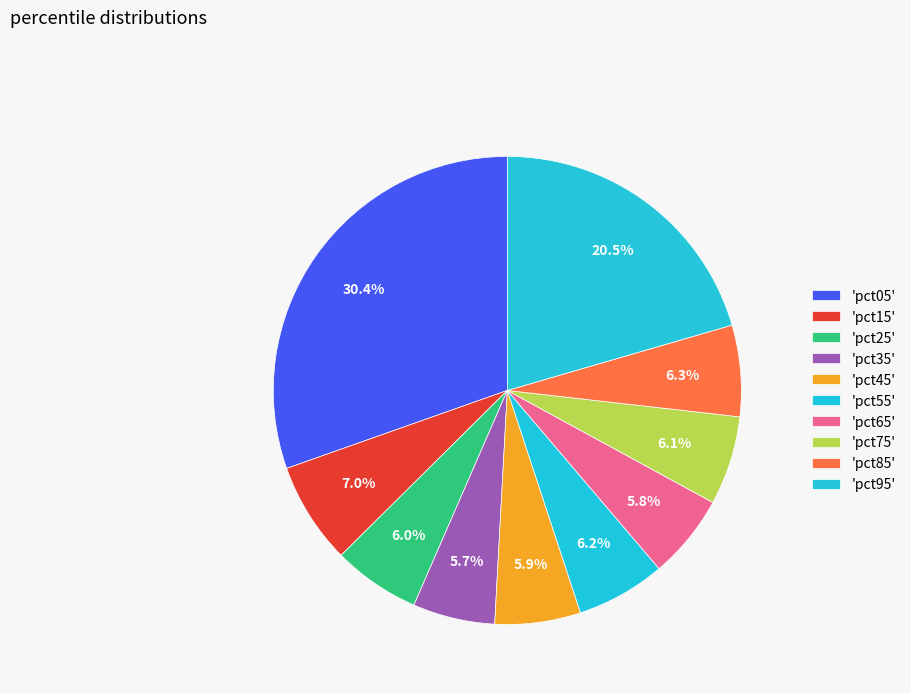

Does any single category account for the majority?

No